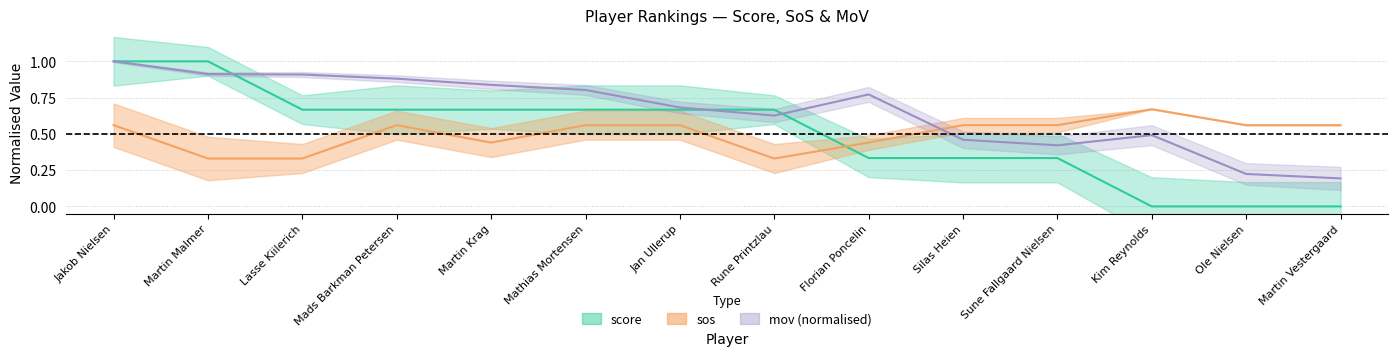

What is the greatest value displayed?

1.0